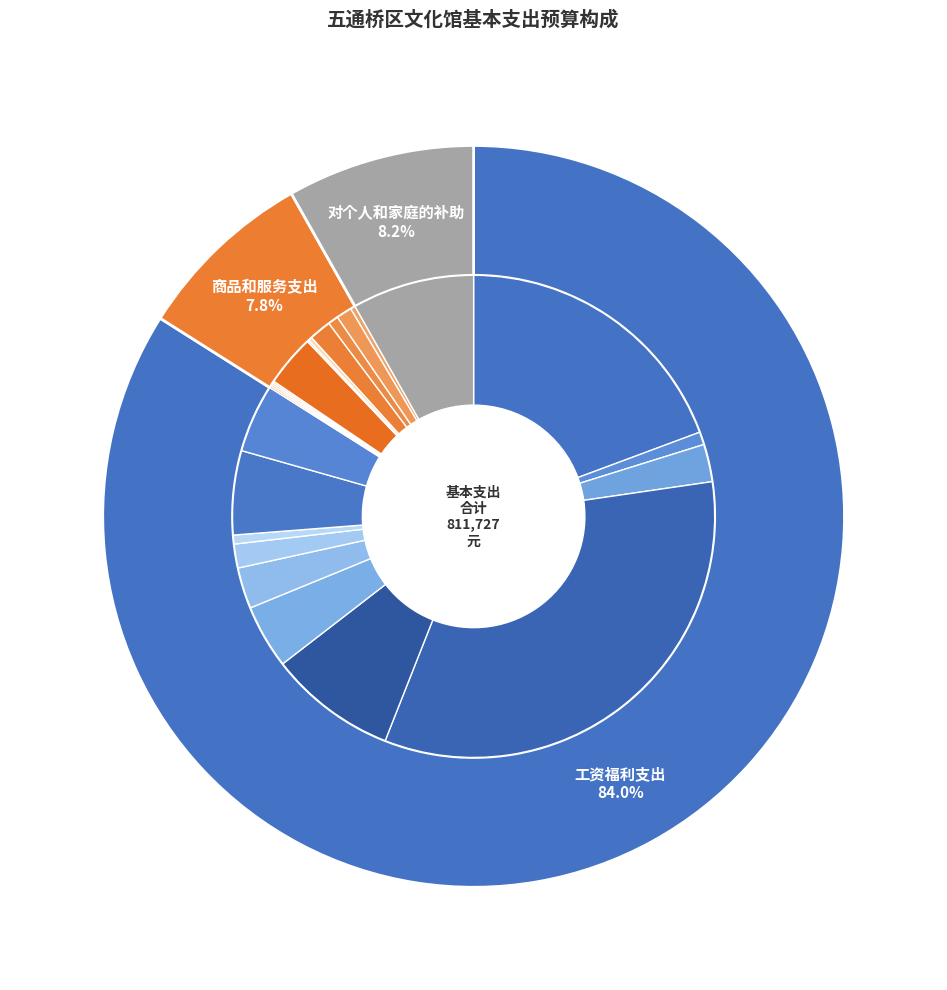

What is the change in value from 工资福利支出 to 商品和服务支出?

-617908.4